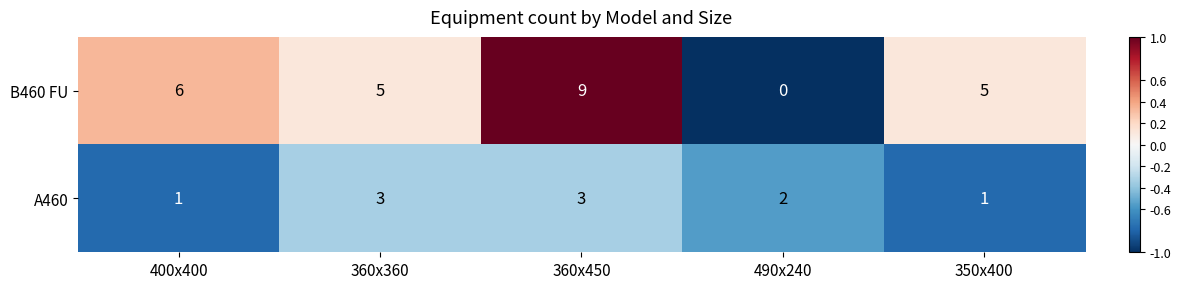

How many distinct data groups are displayed?

2